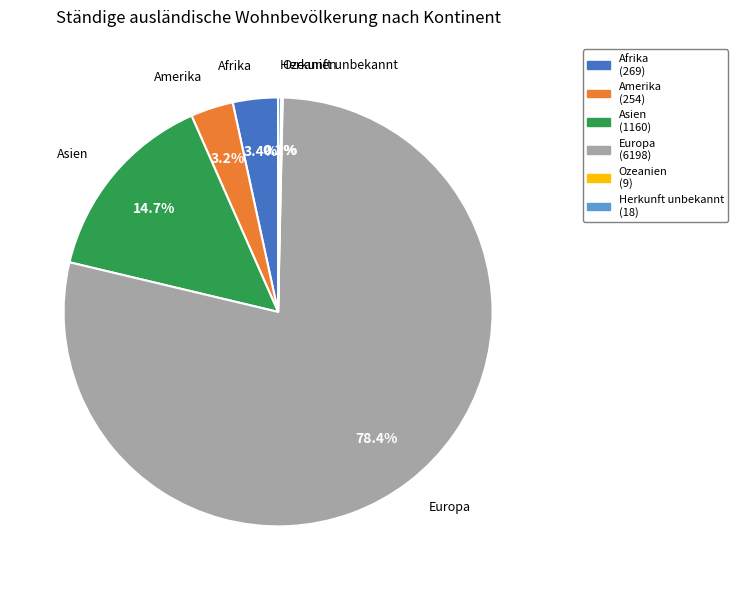

How much of the chart is everything except Amerika?

96.8%